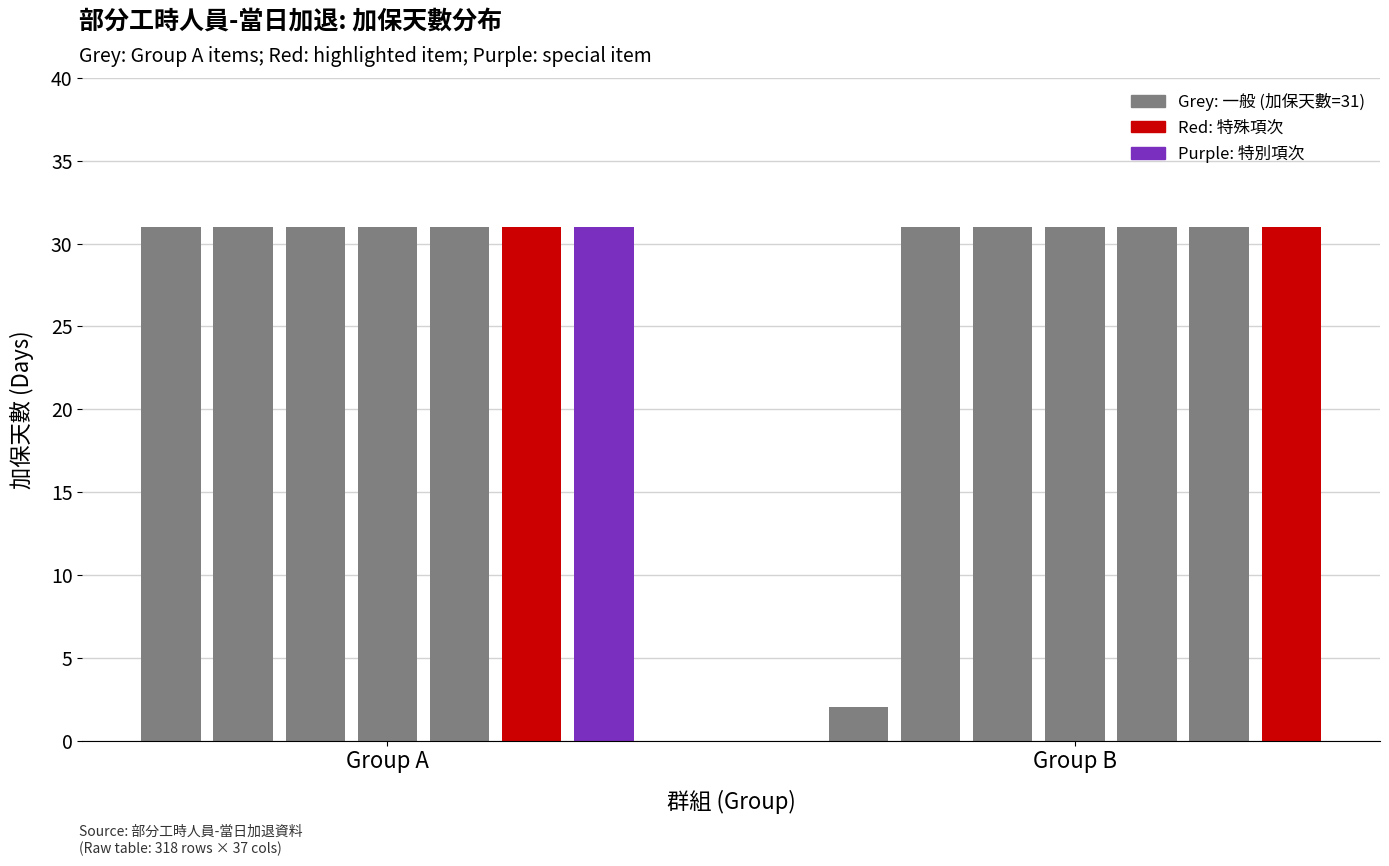

List the labels in order of 加保天數_group2 value, largest first.

1, 2, 3, 4, 5, 6, 0